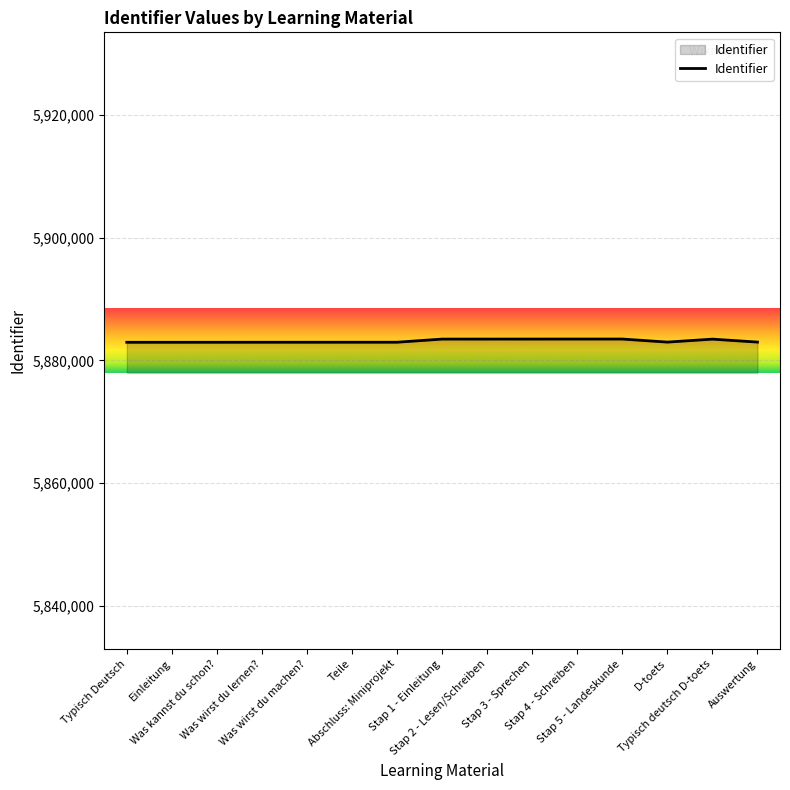

What is the maximum value shown in the chart?

5883492